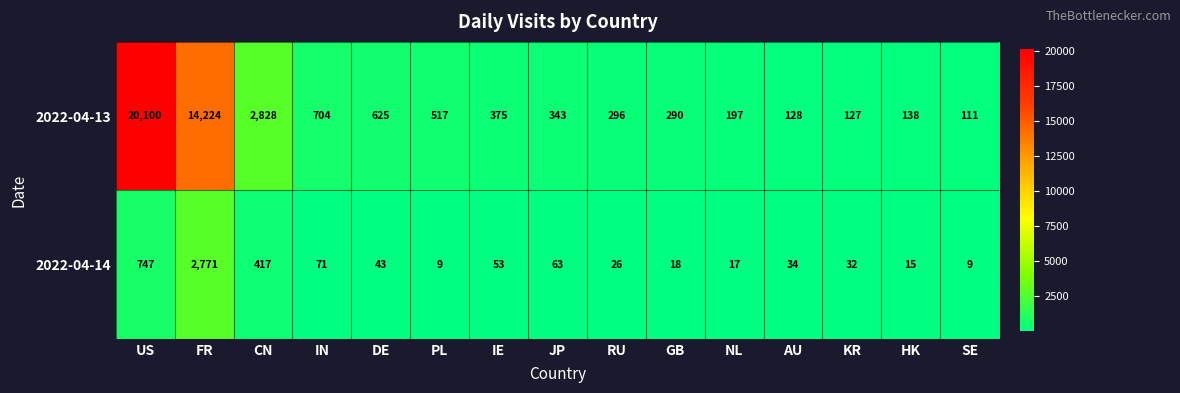

List the series in order of their peak value, highest first.

2022-04-13, 2022-04-14